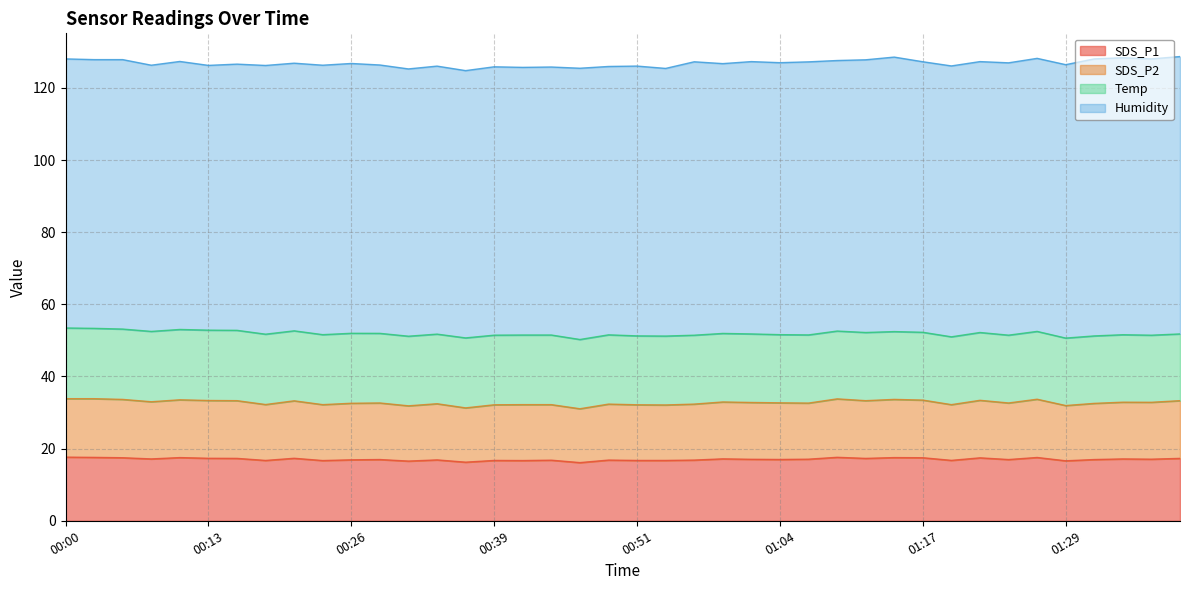

Does the chart display data point markers on the line(s)?

No